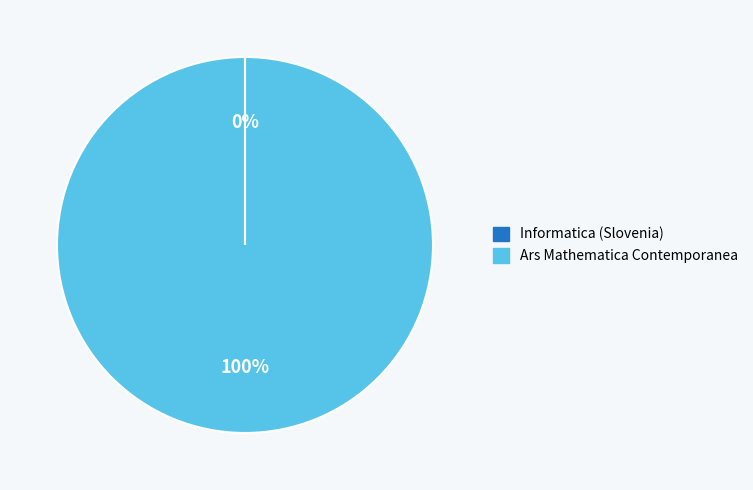

To the nearest percent, what is the difference between the largest and smallest slice percentages?

100%